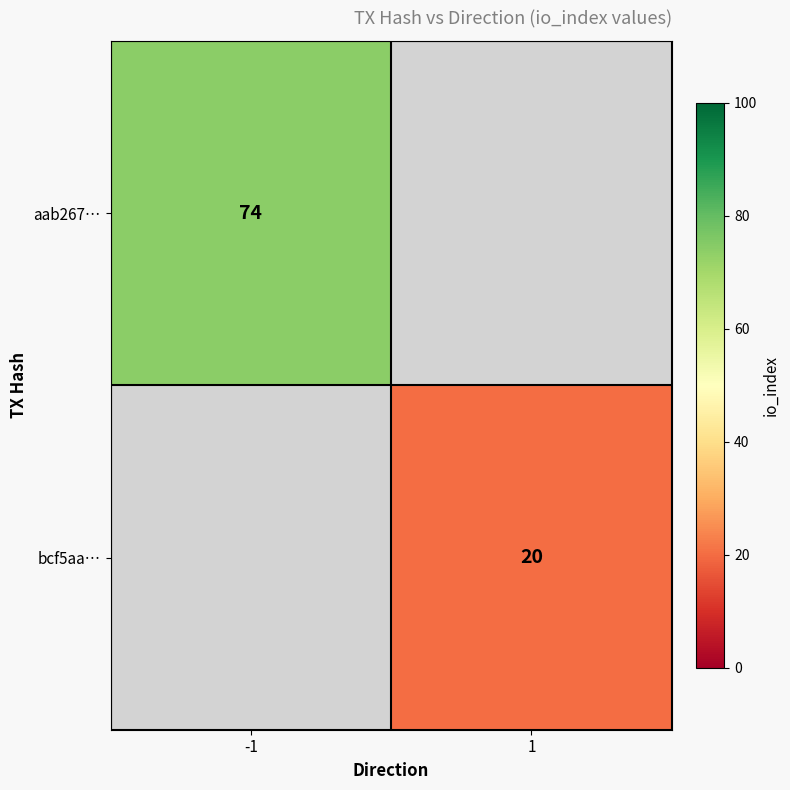

The aab267… series shows 17 at -1. True or false?

False